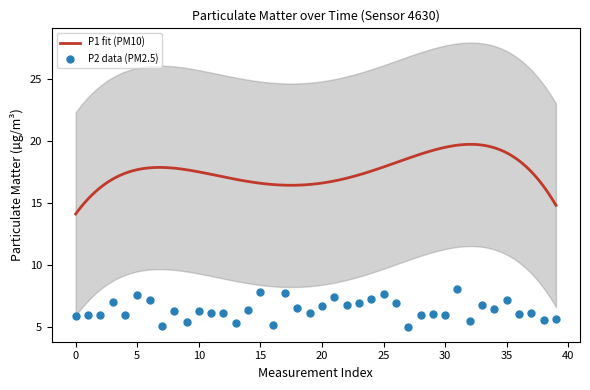

What is the maximum value for P1 fit (PM10)?

19.8